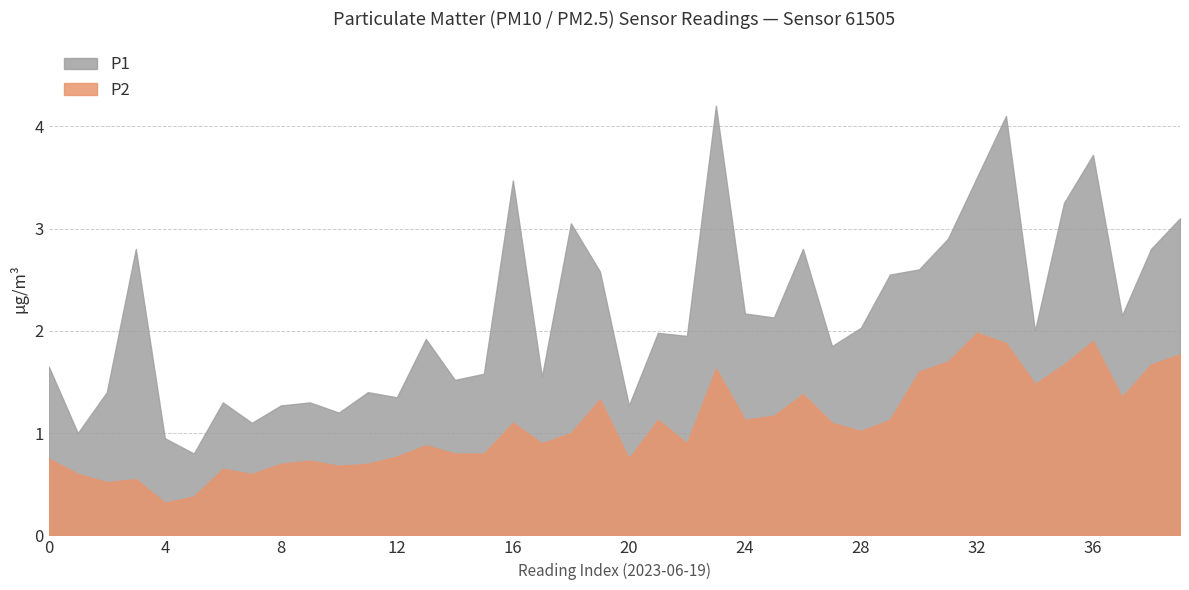

Which series has the largest total across all categories?

P1